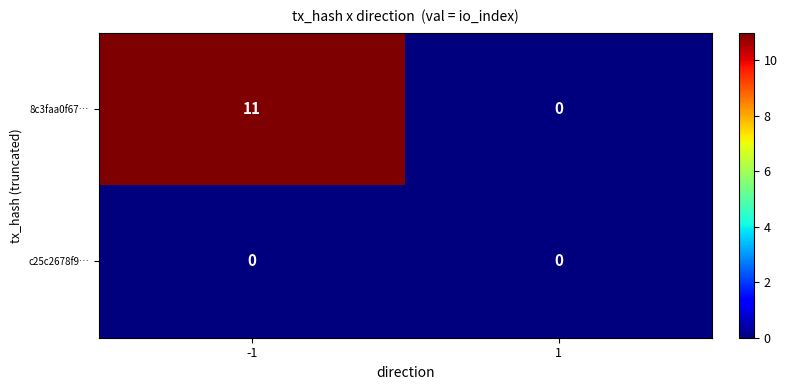

How many distinct data groups are displayed?

2